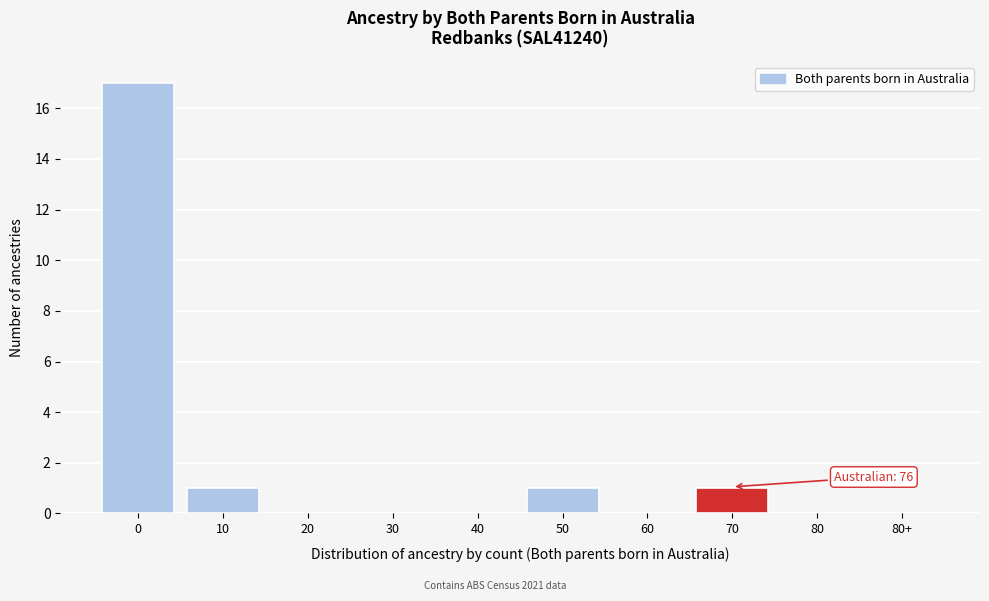

Reading right to left, list all the values displayed in this chart.

80+=0	80=0	70=1	60=0	50=1	40=0	30=0	20=0	10=1	0=17